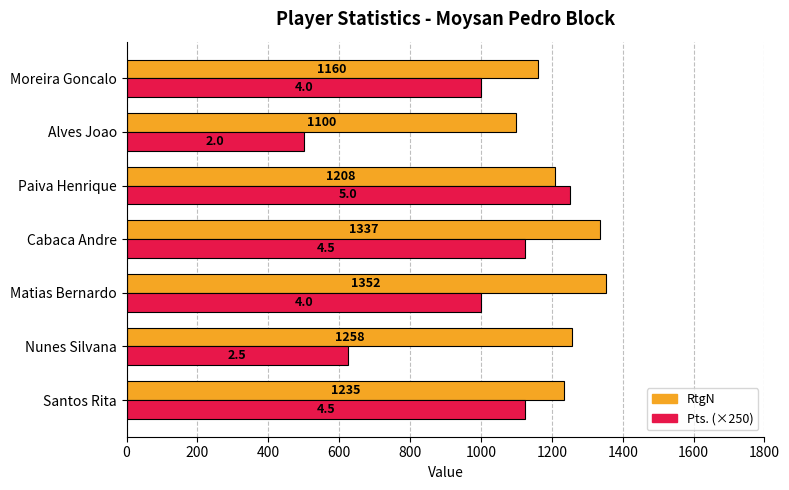

What are all the series names shown in the legend?

RtgN, Pts. (×250)